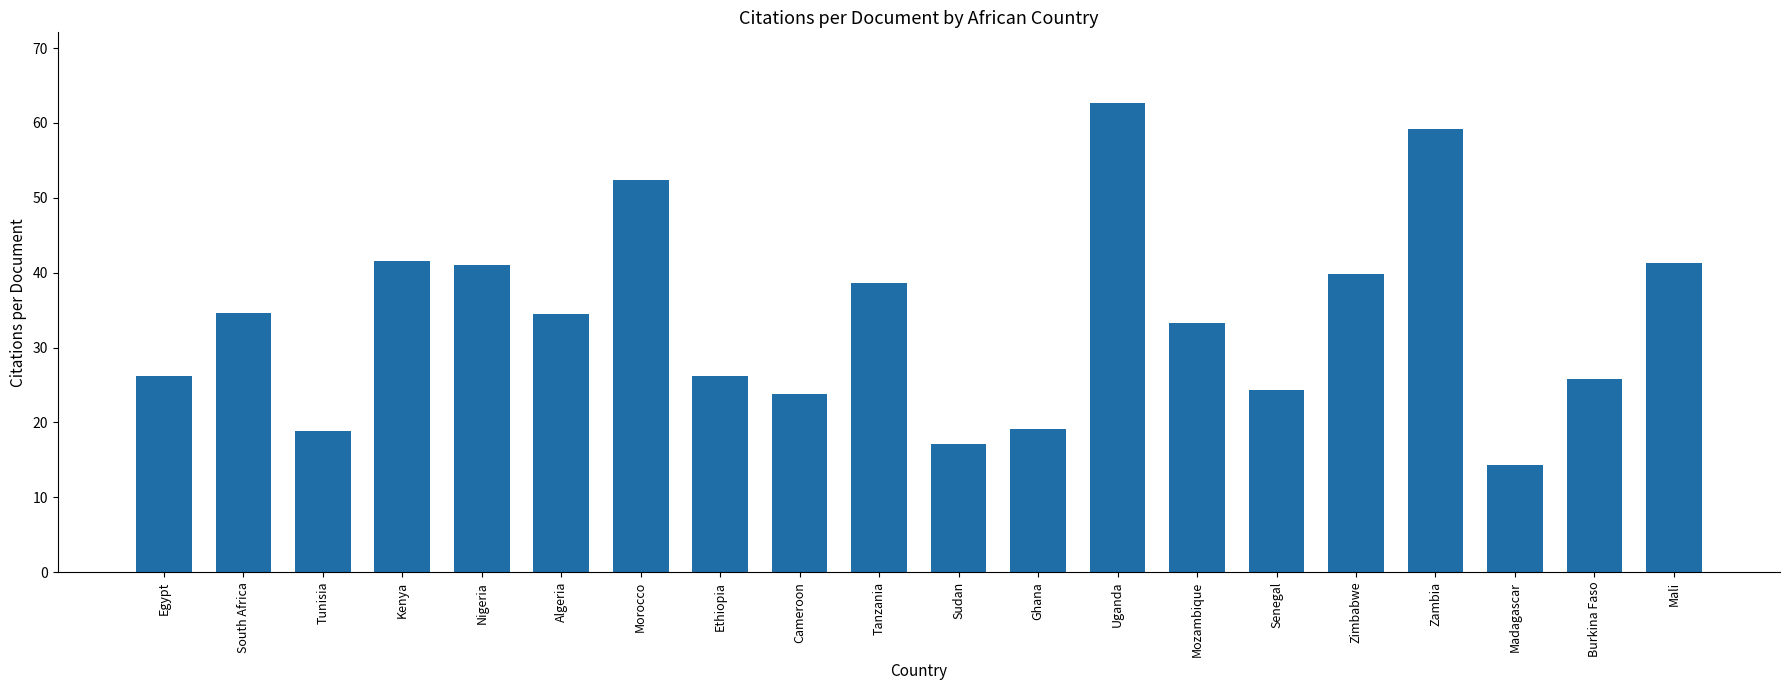

Between Mozambique and Sudan, which is larger?

Mozambique